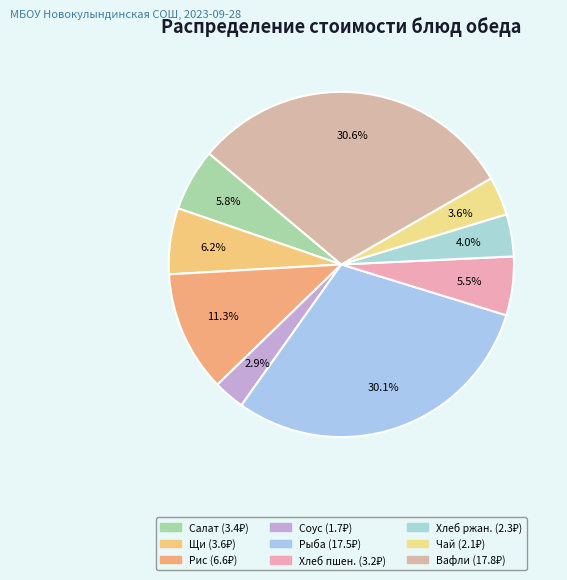

What is the largest slice in the pie chart?

Вафли